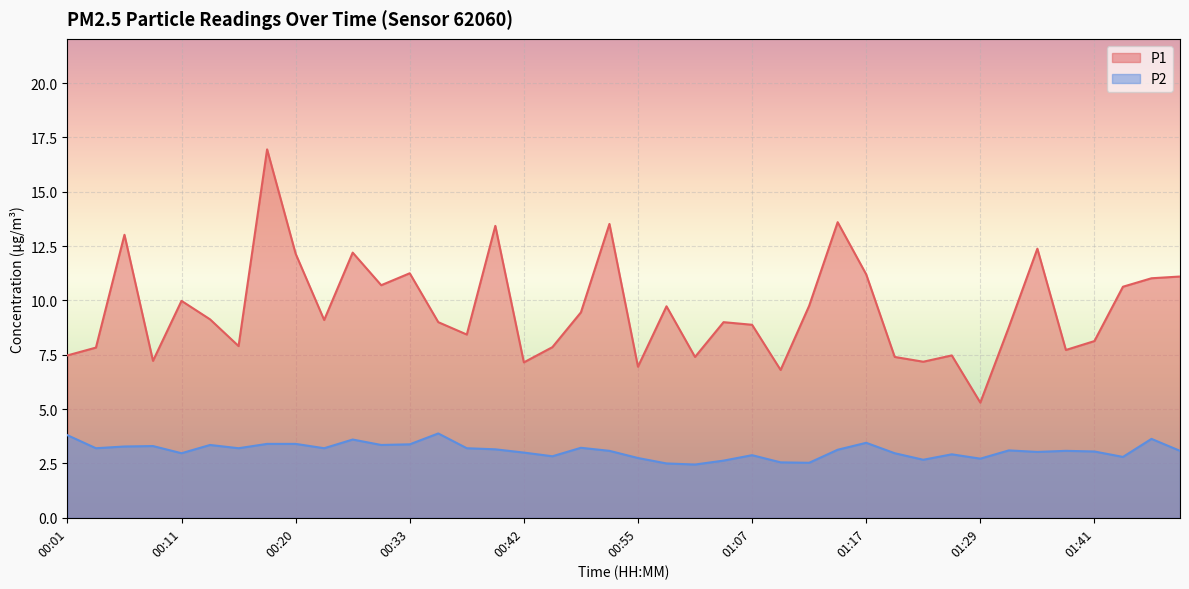

Is it true that P1 equals 7.2 at 00:08?

True